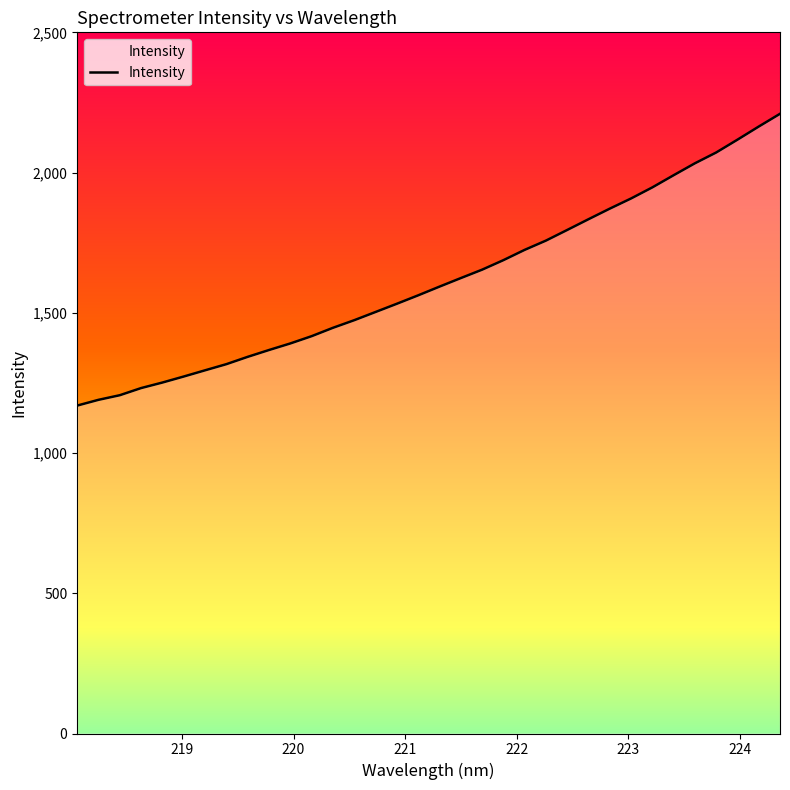

What is the average value?

1616.1